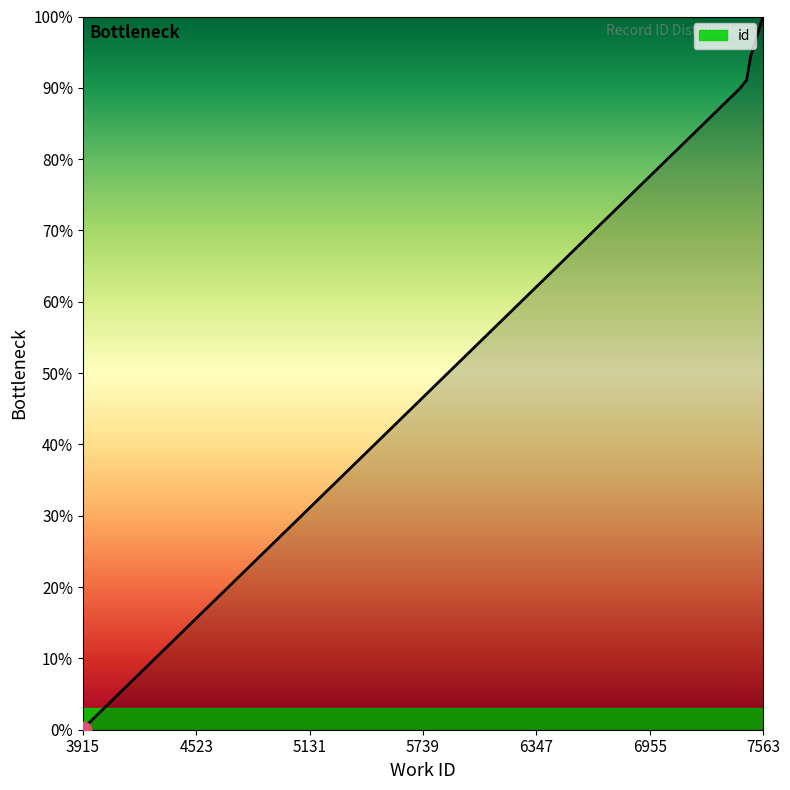

What is the difference between the maximum and minimum values?

100.0